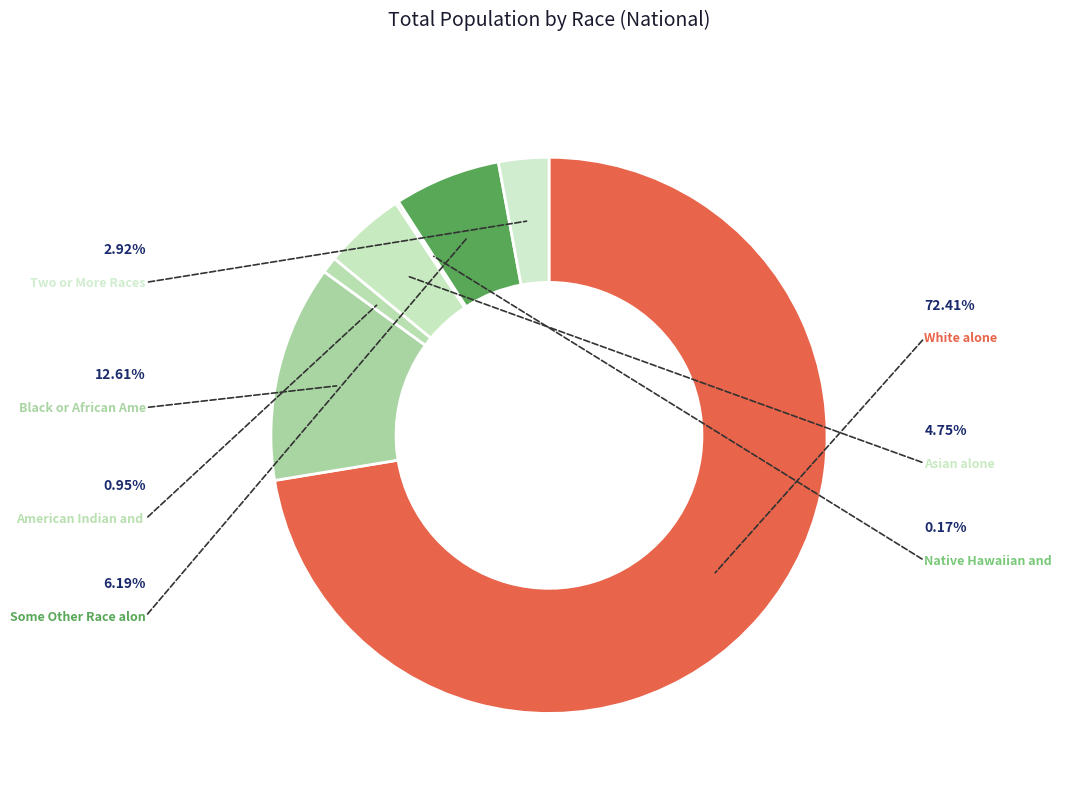

Count the number of slices in the pie.

7